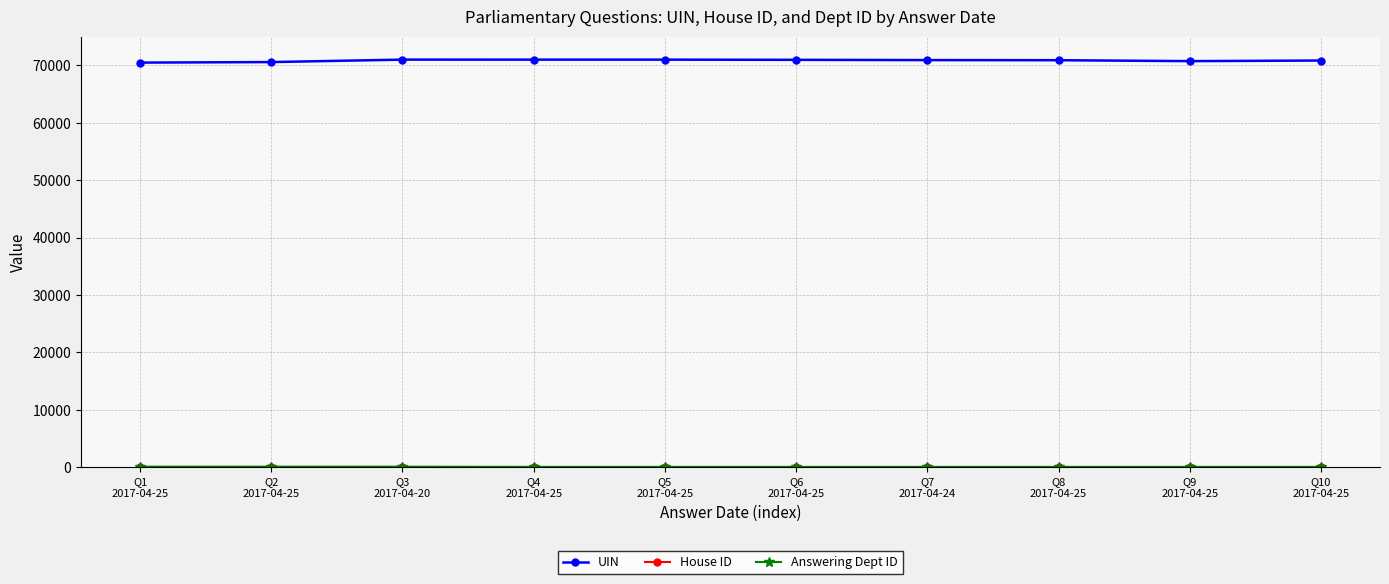

Which series has the widest spread of values?

UIN